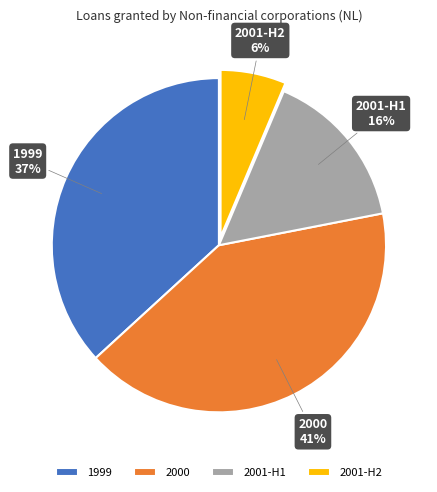

Do 1999 and 2001-H1 together represent more than half of the pie?

Yes